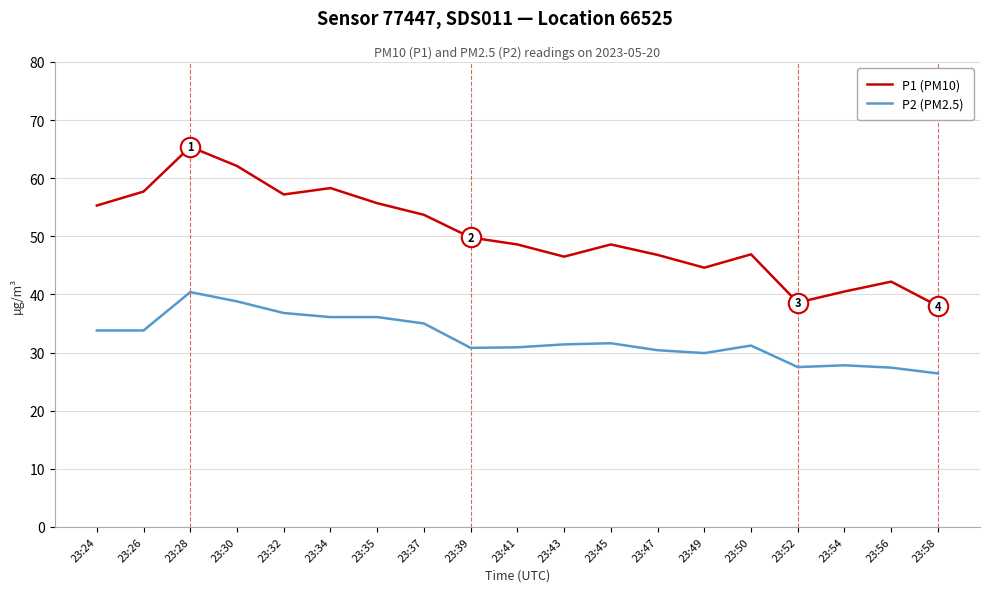

Is this an area chart (filled region under the line)?

No